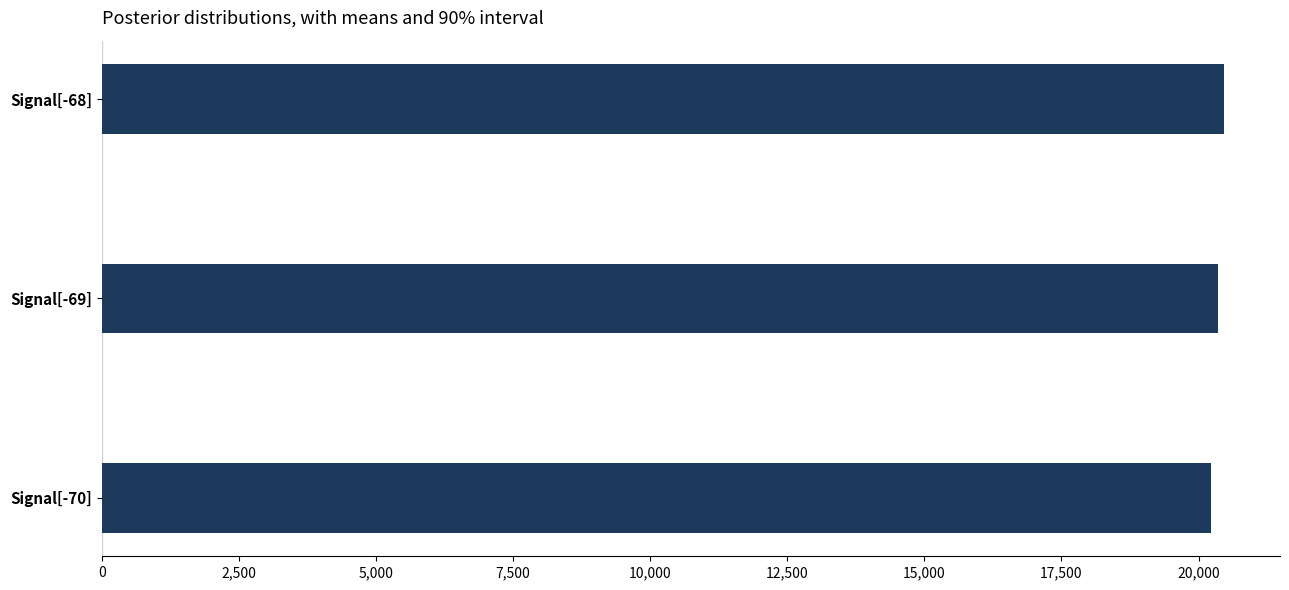

What is the sum of all values?

61049.7